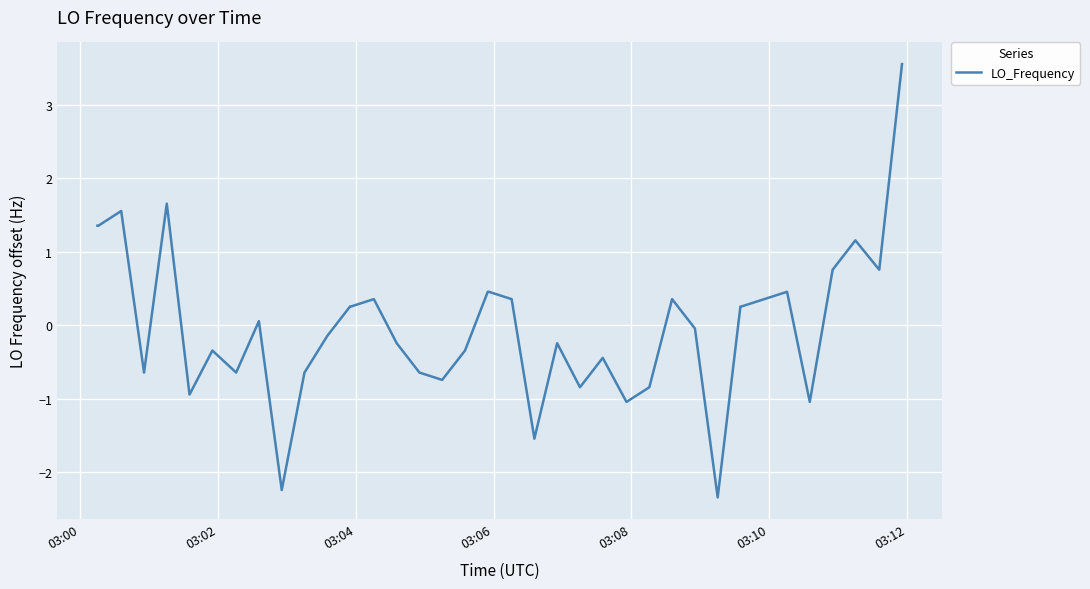

What is the maximum value shown in the chart?

3.6